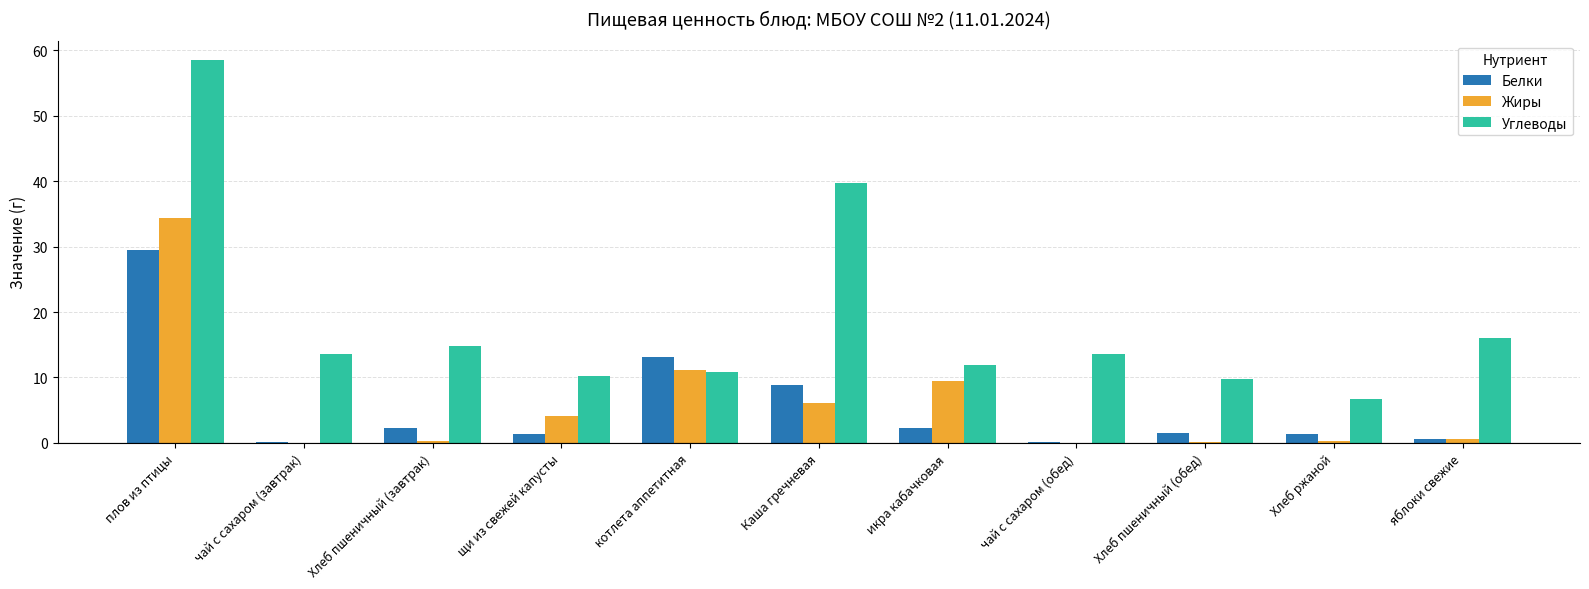

How many data points does each series have?

11